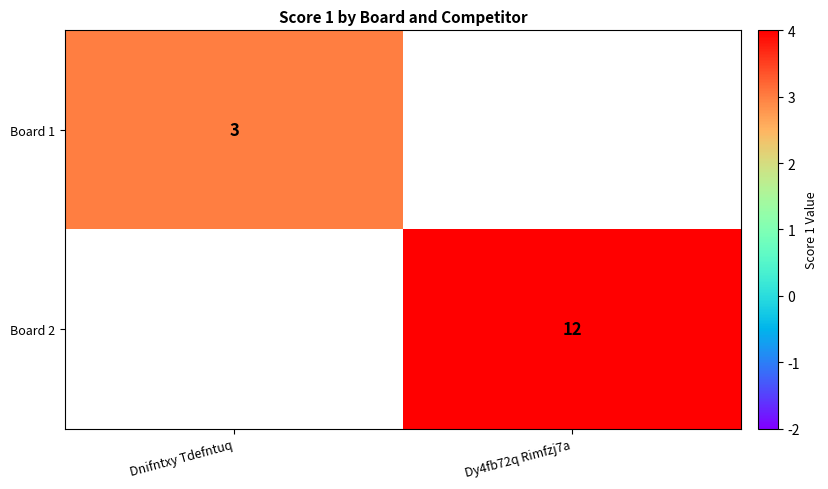

Count the number of data series in this chart.

2